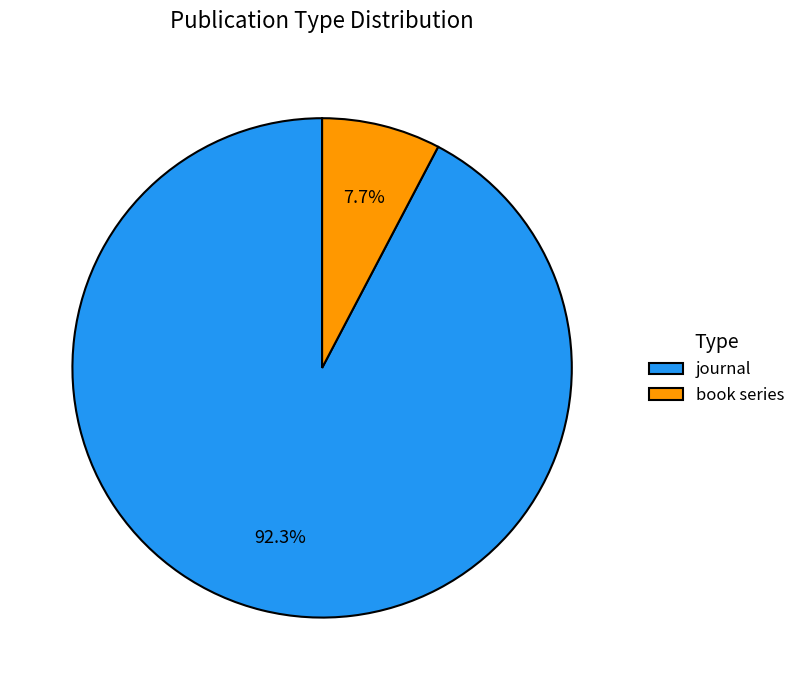

True or false: journal accounts for 92% of the total.

True